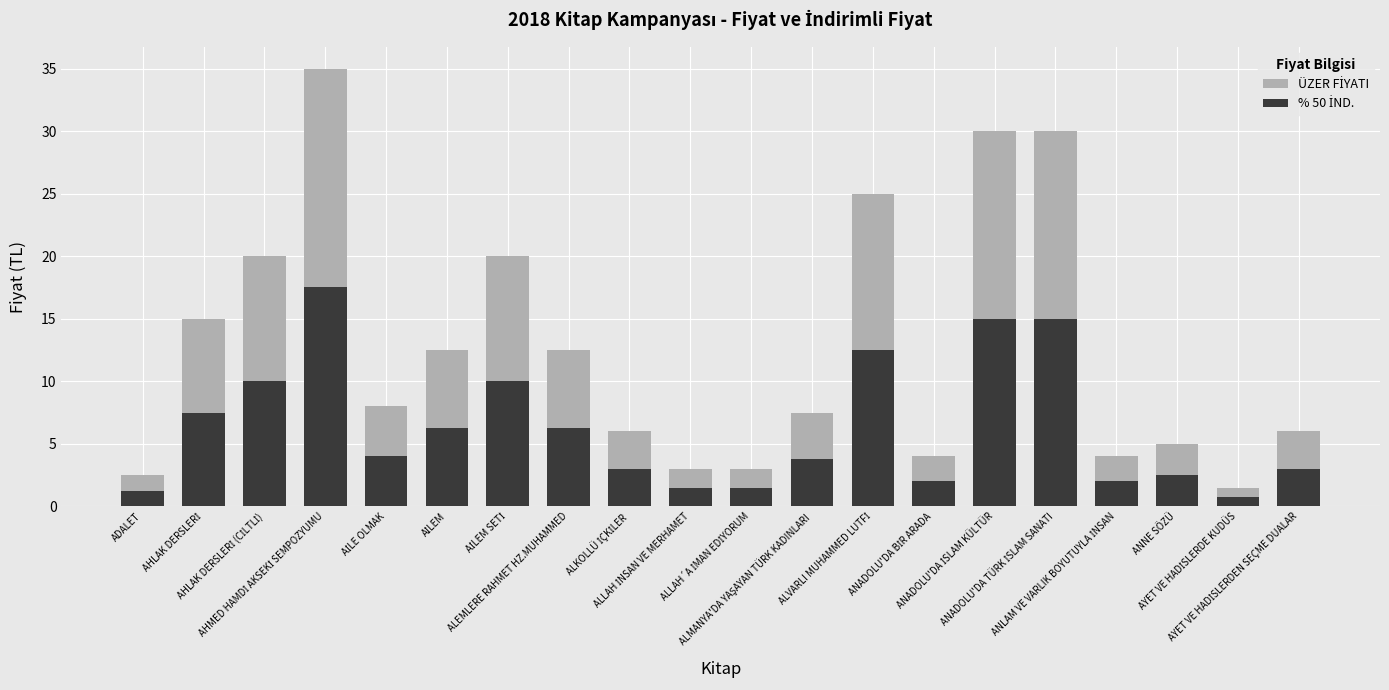

Which series has the widest spread of values?

ÜZER FİYATI